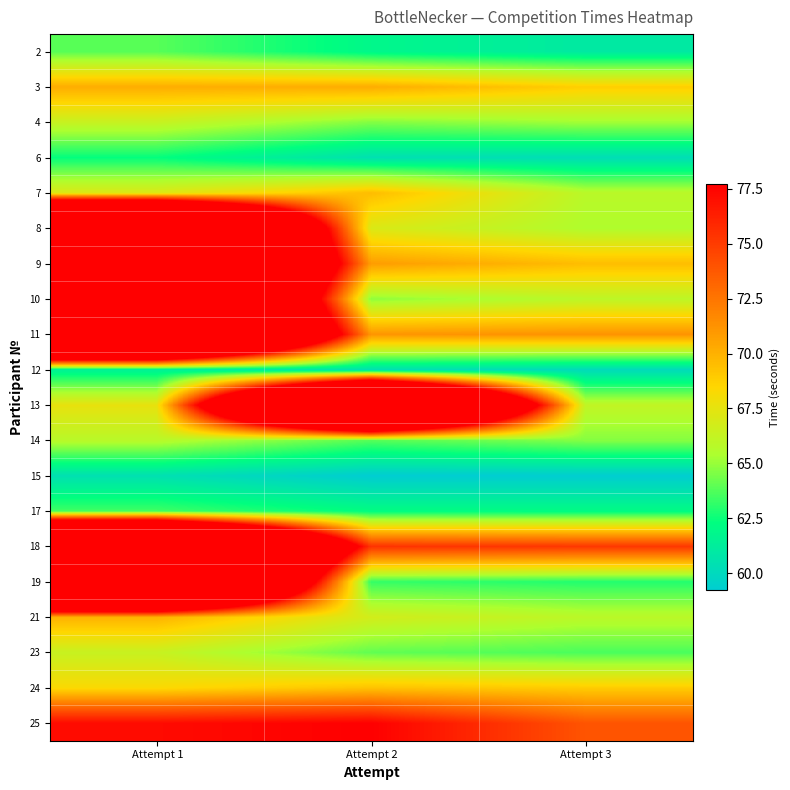

Reading left to right, list all the values displayed in this chart.

2: Attempt 1=63.9	Attempt 2=61.9	Attempt 3=61.0
3: Attempt 1=70.2	Attempt 2=70.2	Attempt 3=68.8
4: Attempt 1=66.3	Attempt 2=64.6	Attempt 3=65.2
6: Attempt 1=62.4	Attempt 2=60.4	Attempt 3=60.2
7: Attempt 1=67.2	Attempt 2=69.5	Attempt 3=65.9
8: Attempt 1=120.0	Attempt 2=67.1	Attempt 3=65.5
9: Attempt 1=120.0	Attempt 2=70.8	Attempt 3=69.5
10: Attempt 1=120.0	Attempt 2=64.8	Attempt 3=65.9
11: Attempt 1=120.0	Attempt 2=71.1	Attempt 3=71.2
12: Attempt 1=61.5	Attempt 2=60.4	Attempt 3=60.1
13: Attempt 1=67.6	Attempt 2=120.0	Attempt 3=66.2
14: Attempt 1=65.8	Attempt 2=63.8	Attempt 3=64.7
15: Attempt 1=60.4	Attempt 2=59.2	Attempt 3=59.3
17: Attempt 1=63.5	Attempt 2=62.2	Attempt 3=62.1
18: Attempt 1=120.0	Attempt 2=75.4	Attempt 3=75.2
19: Attempt 1=120.0	Attempt 2=63.2	Attempt 3=62.9
21: Attempt 1=70.0	Attempt 2=66.8	Attempt 3=65.9
23: Attempt 1=66.4	Attempt 2=64.0	Attempt 3=63.6
24: Attempt 1=68.3	Attempt 2=69.3	Attempt 3=68.9
25: Attempt 1=77.2	Attempt 2=77.7	Attempt 3=73.9